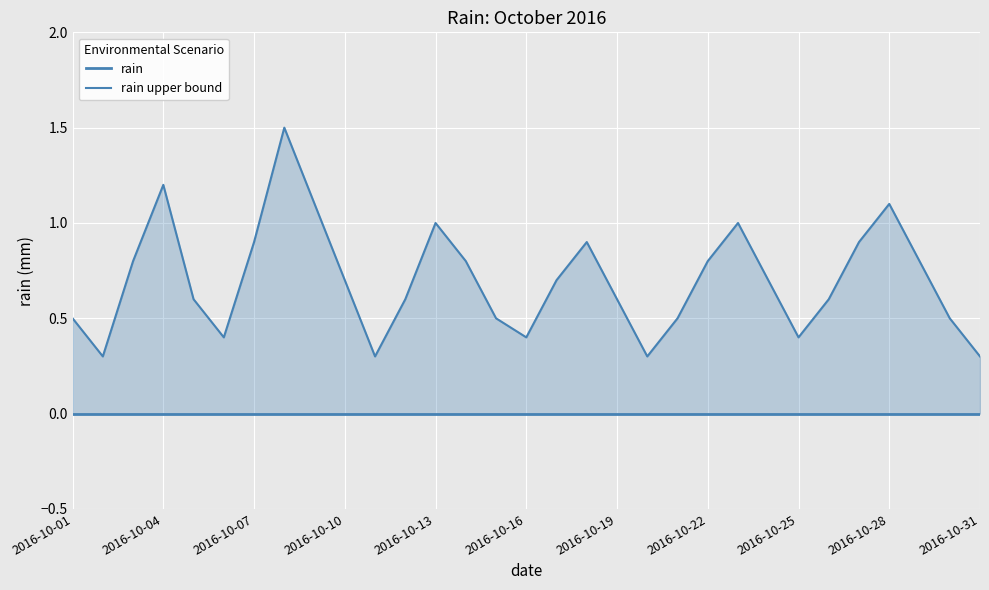

What are all the series names shown in the legend?

rain, rain upper bound